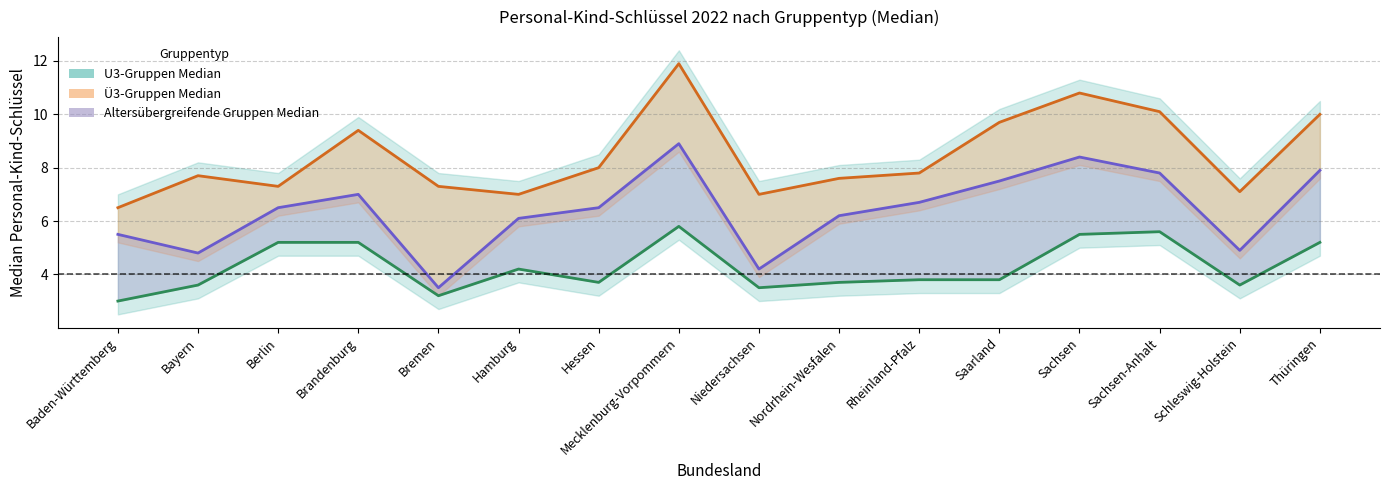

What is the average value of the U3-Gruppen Median series?

4.3